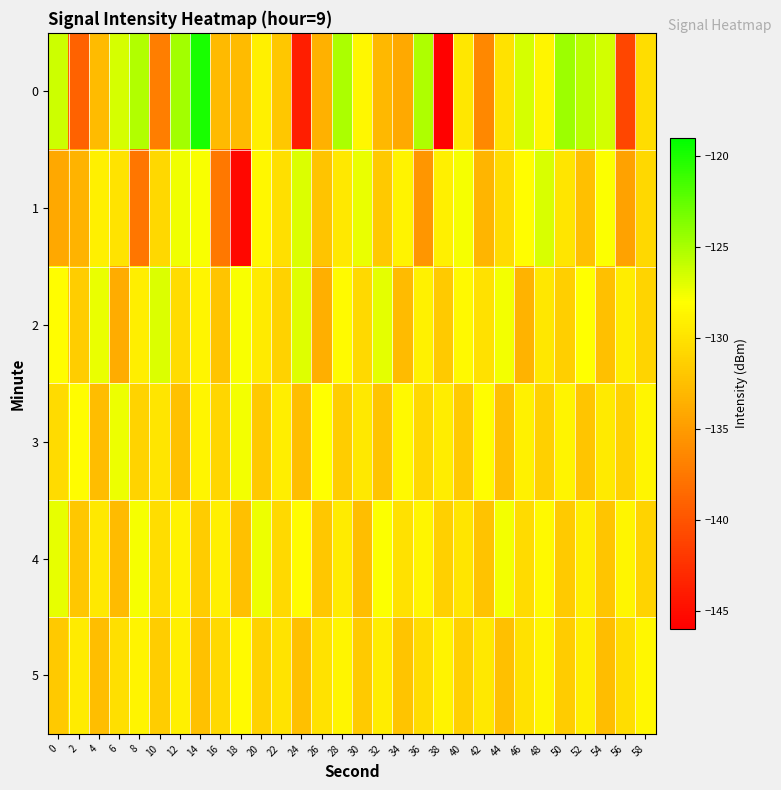

Which label corresponds to the largest value in the chart?

14